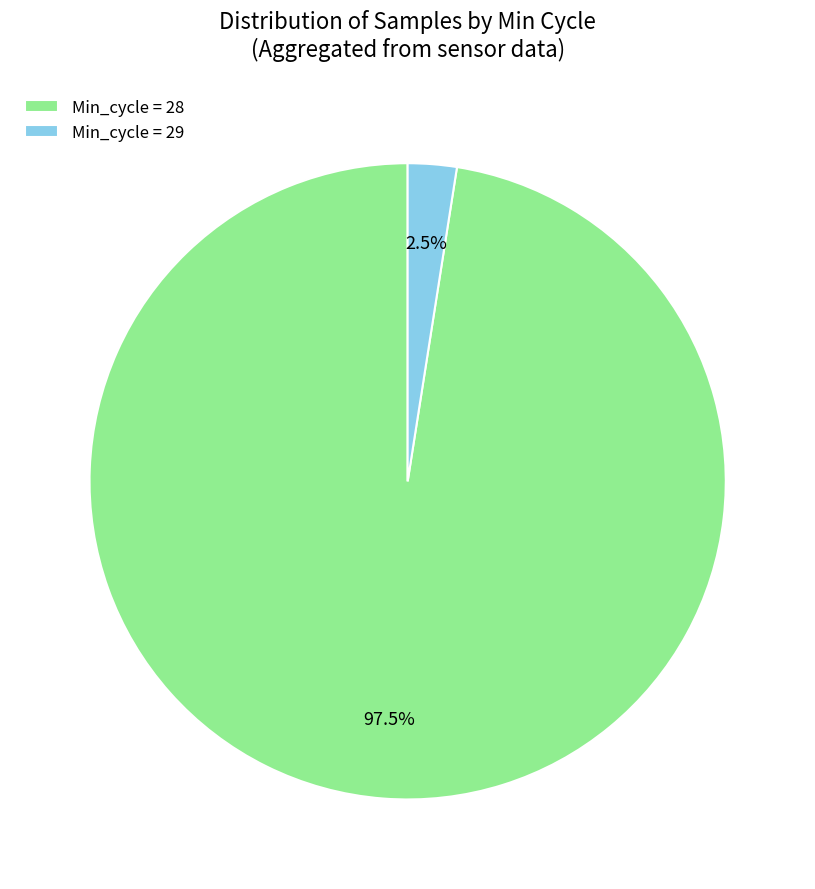

Which category has the smallest portion of the pie?

Min_cycle = 29